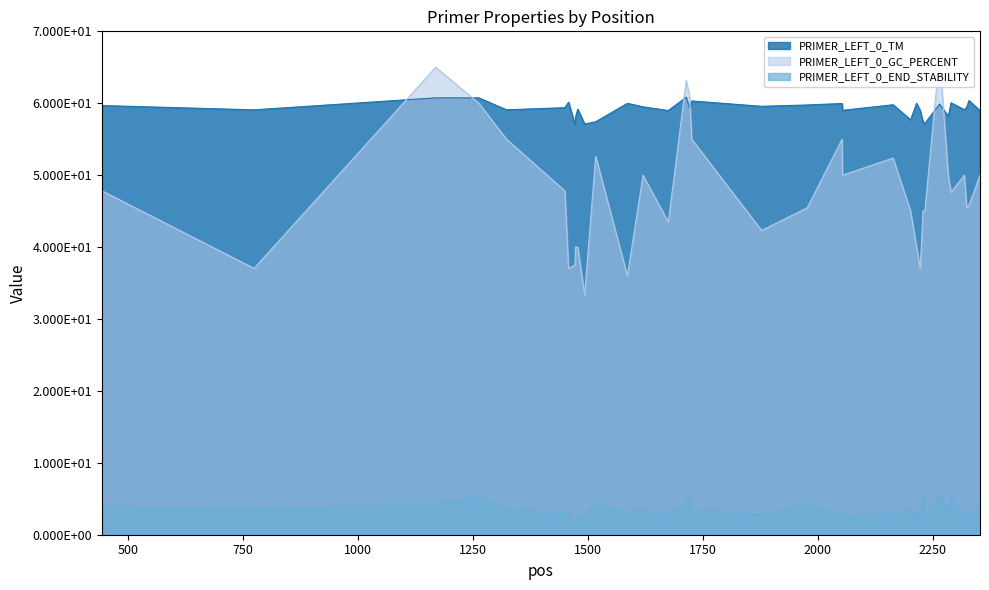

True or false: PRIMER_LEFT_0_END_STABILITY has more than 1 interior local peaks.

True